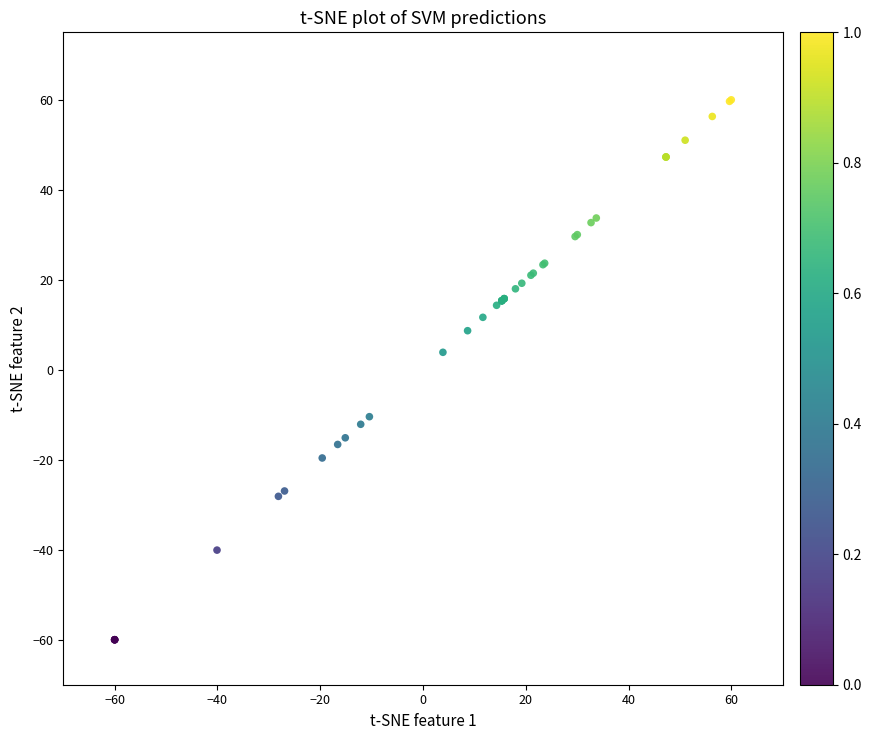

What Y value in the scatter plot is closest to 0?

3.9